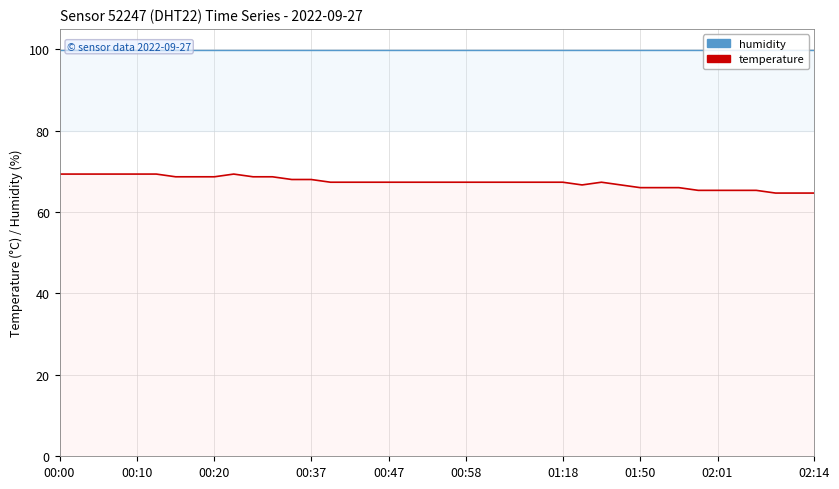

What is the difference between the second highest and second lowest values?

4.7